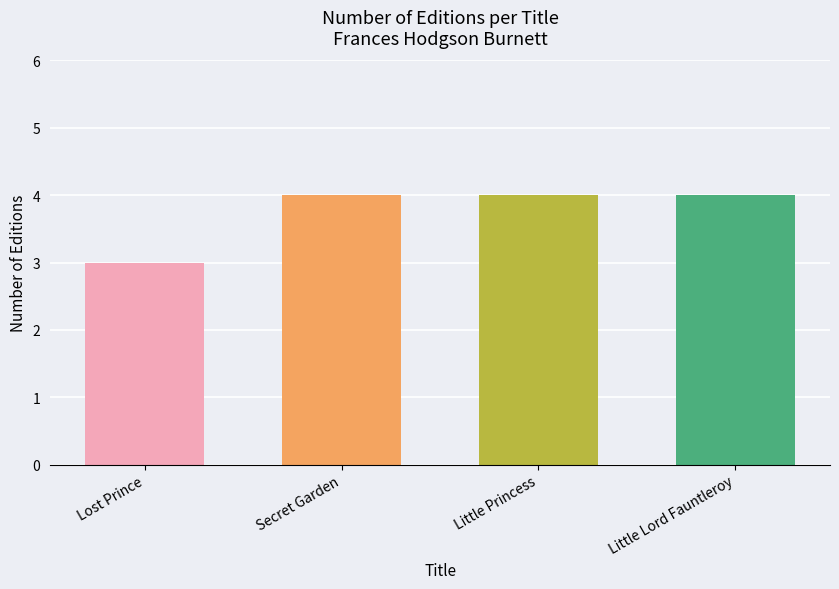

What is the approximate value at Lost Prince?

3